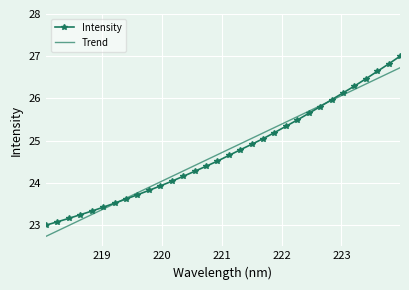

List the series in order of their peak value, highest first.

Intensity, Trend